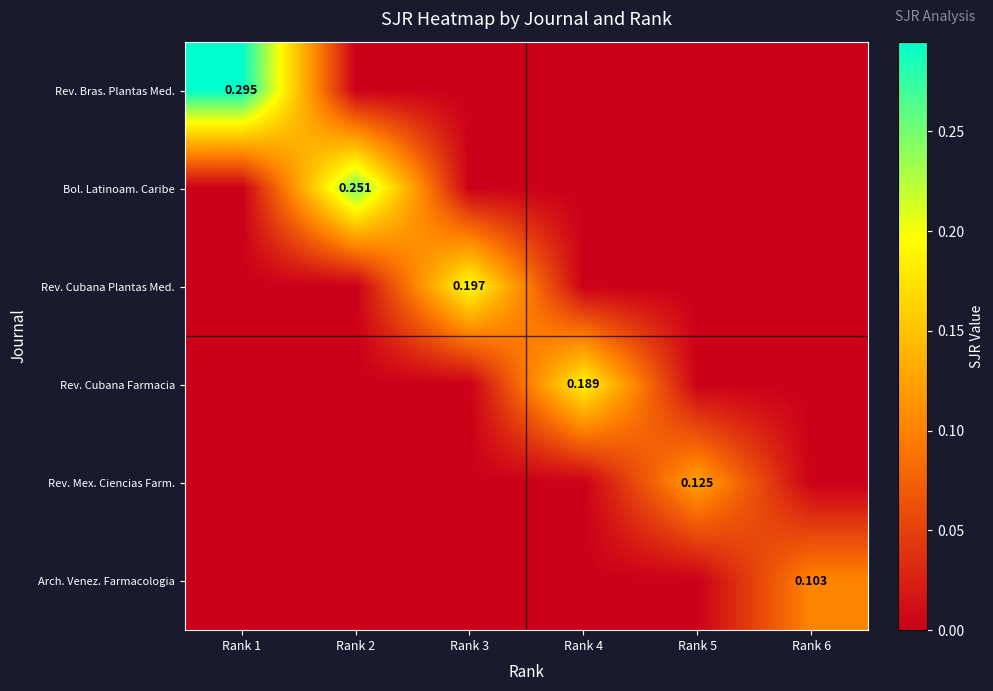

Is it true that Bol. Latinoam. Caribe equals 0.3 at Rank 2?

True